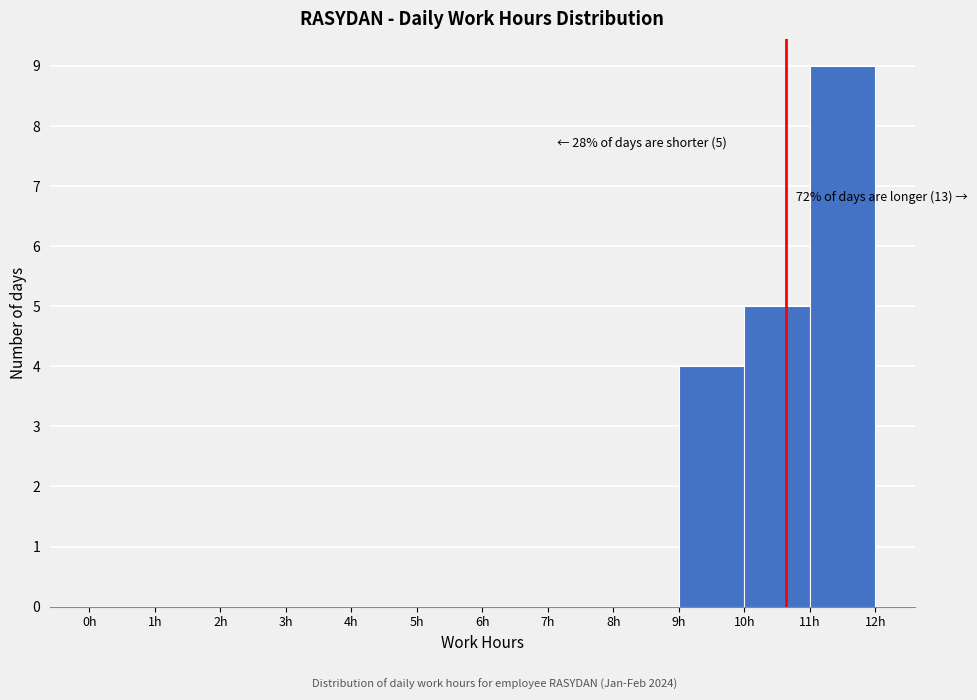

Over which range of the x-axis is the bar tallest?

11 to 12